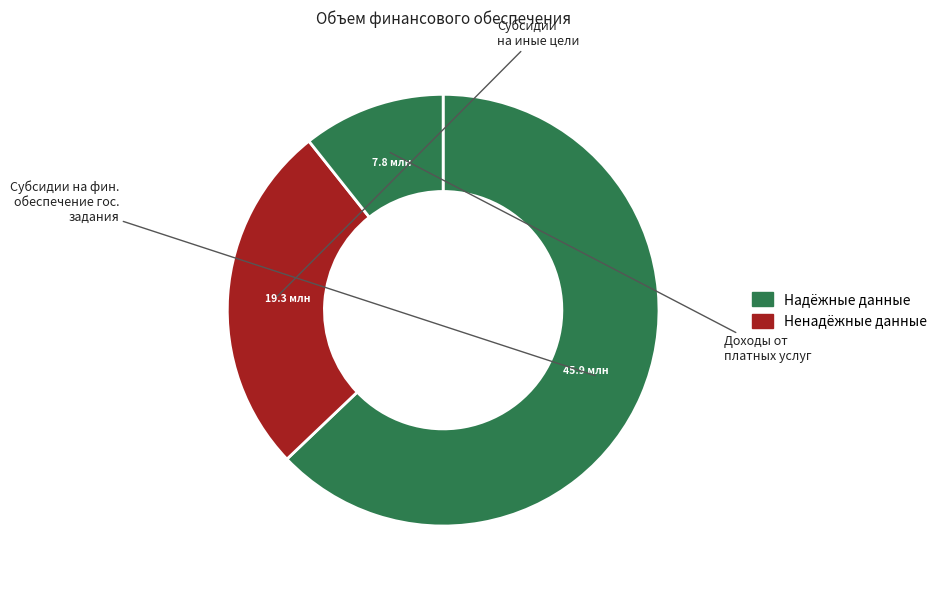

Count the number of slices in the pie.

3